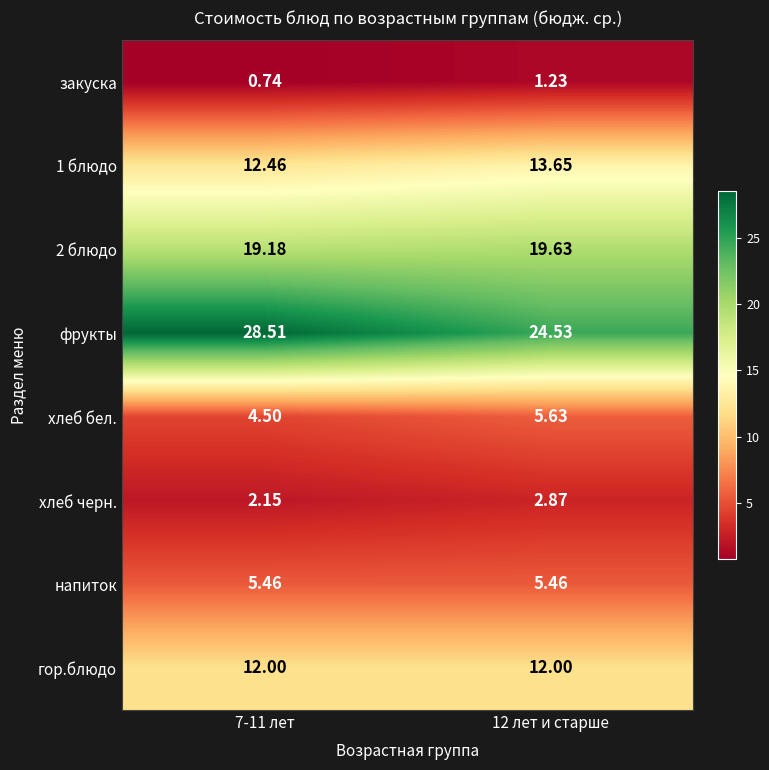

Which series has the largest range (max minus min)?

фрукты